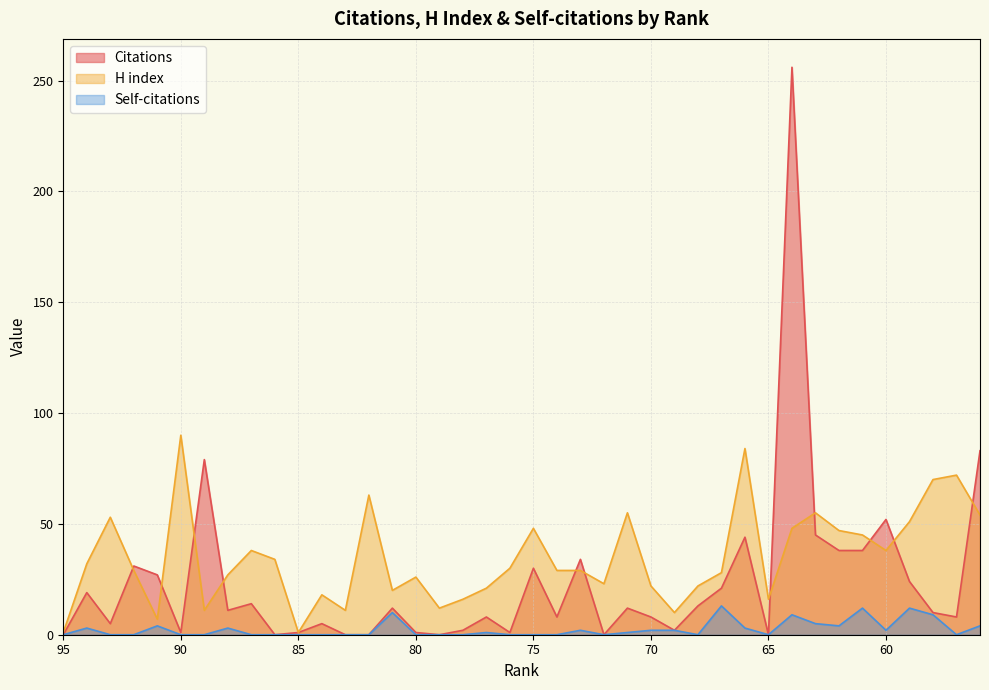

At which category is the sum across all series the highest?

64